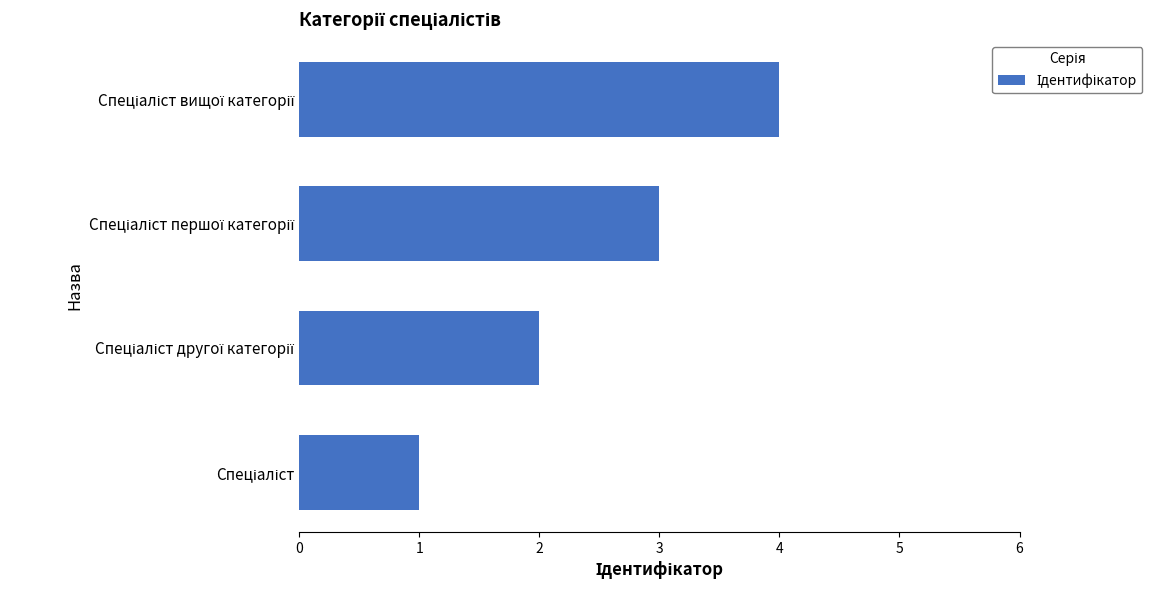

What is the maximum value shown in the chart?

4